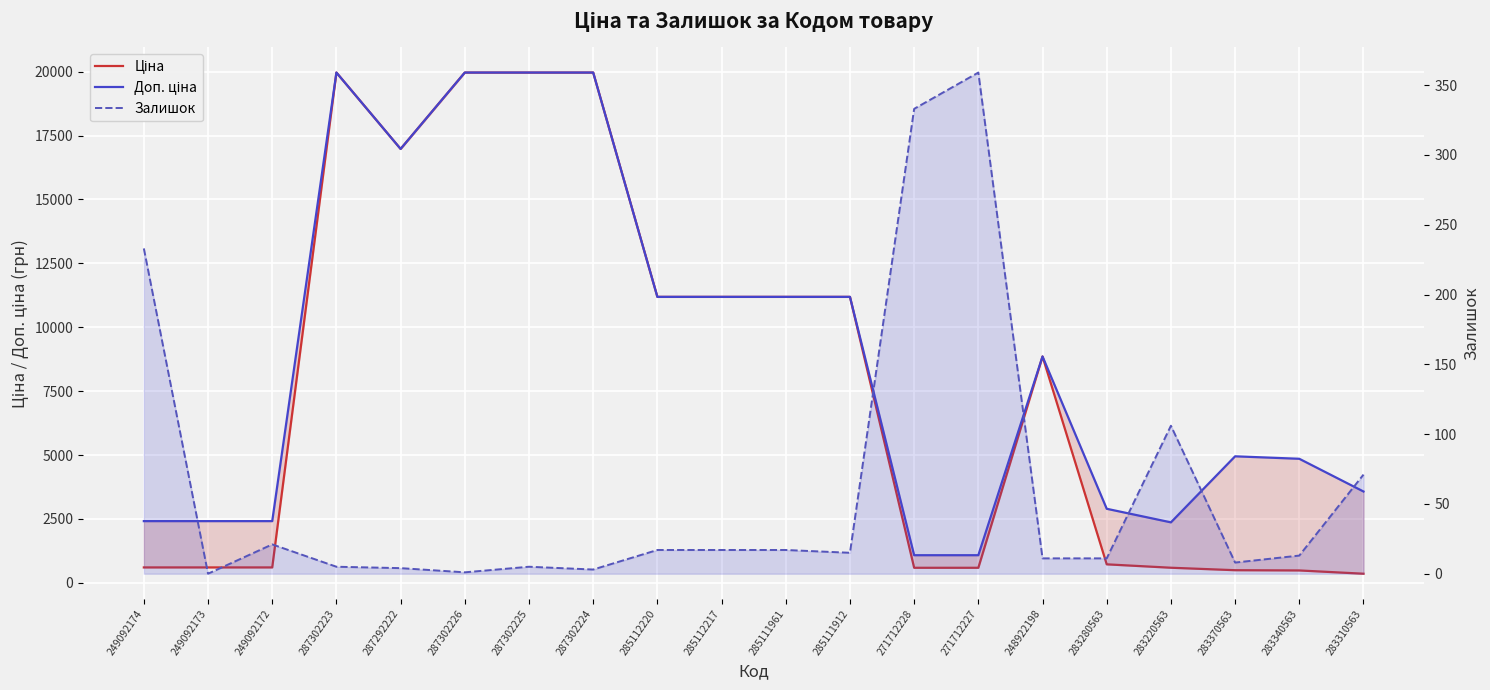

What position from the right is 271712228?

8